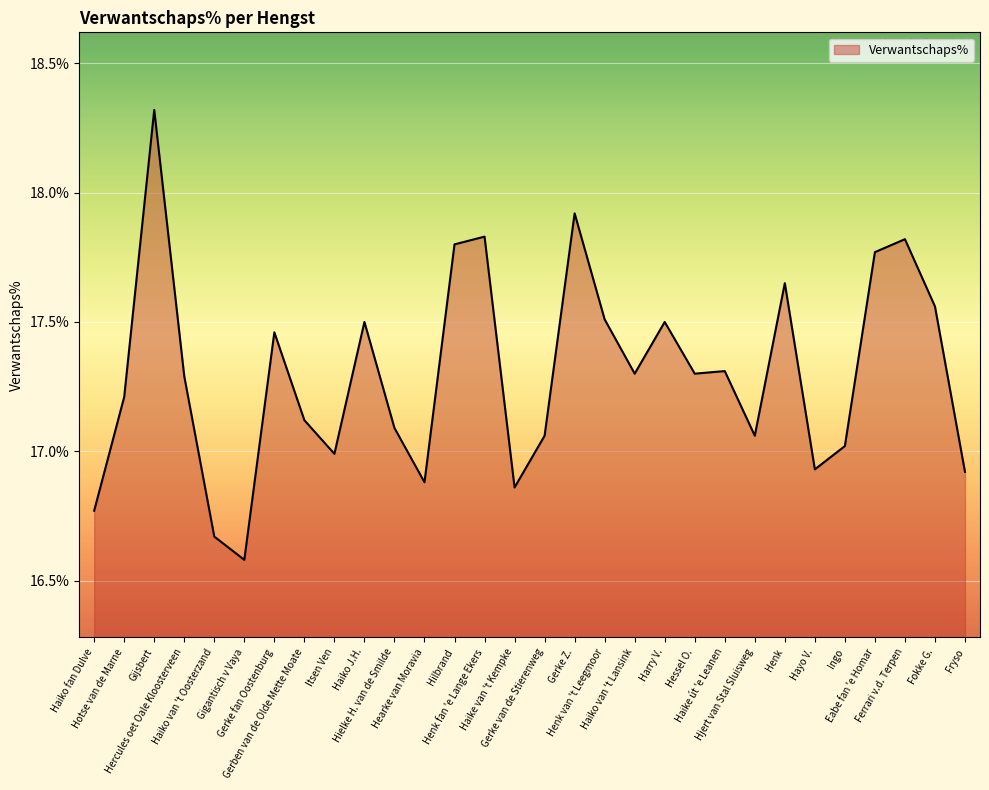

The chart shows a value of 21.8 at Haiko van 't Oosterzand. True or false?

False